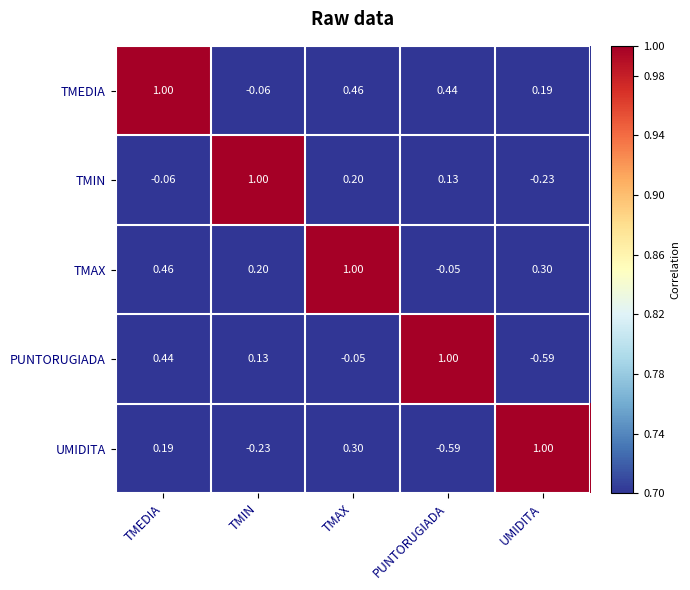

List the labels in order of TMEDIA value, smallest first.

TMIN, UMIDITA, PUNTORUGIADA, TMAX, TMEDIA